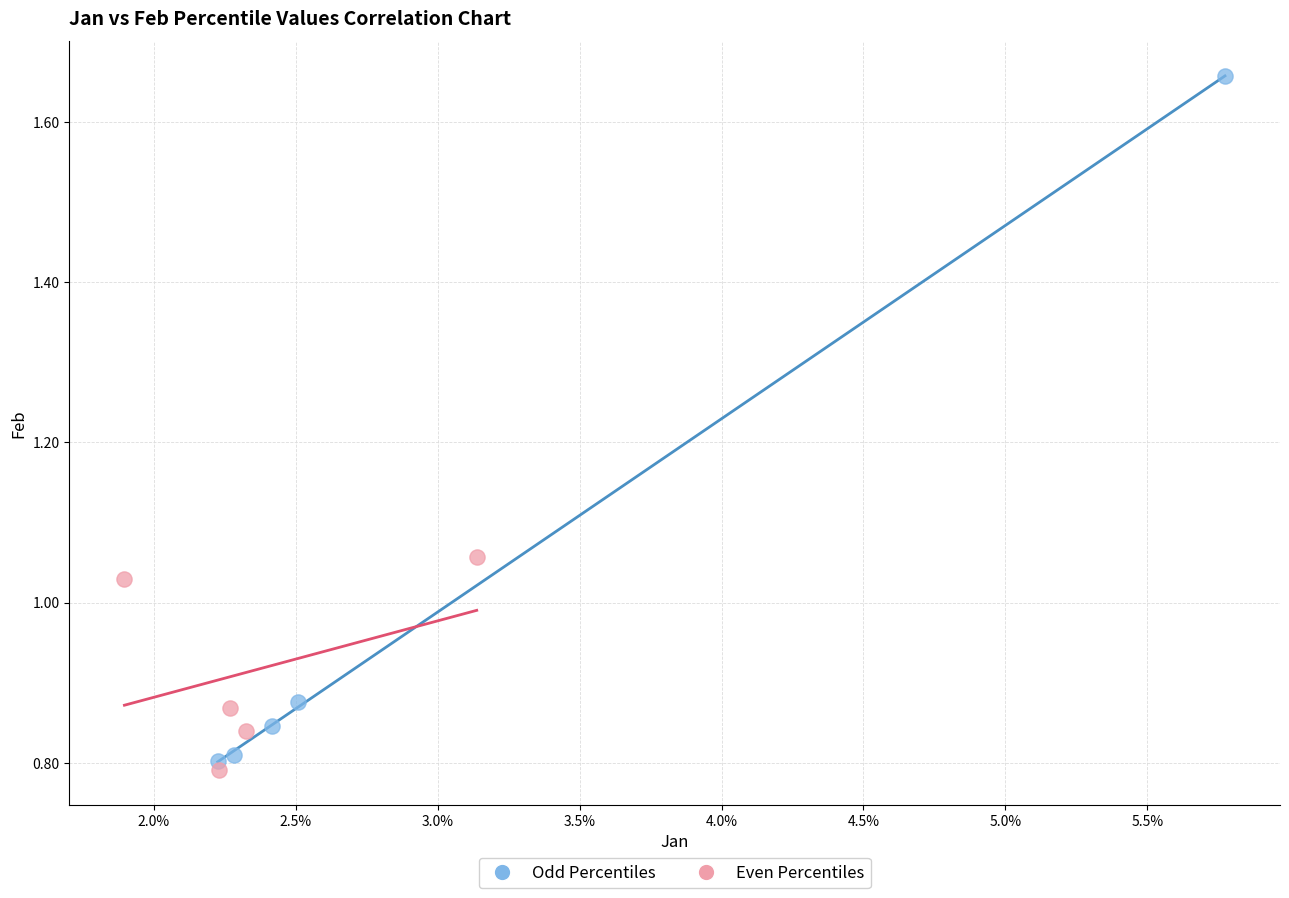

Which series has the widest spread of Y values?

Odd Percentiles